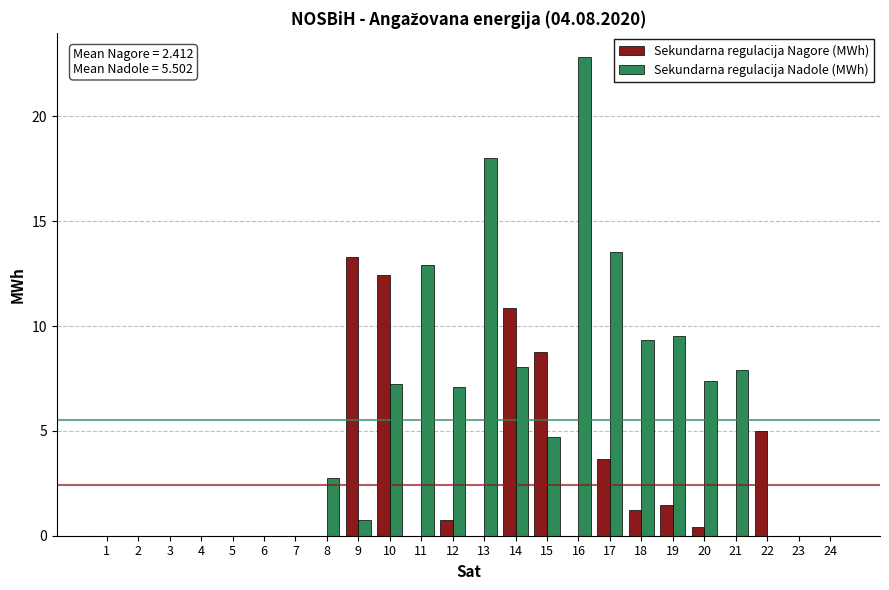

Which series has the largest total across all categories?

Sekundarna regulacija Nadole (MWh)